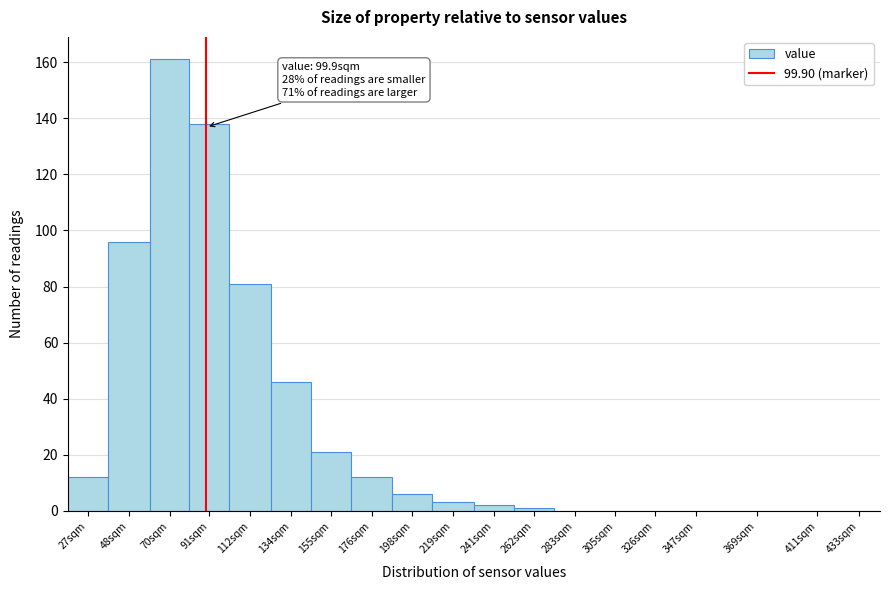

Reading right to left, transcribe all the data shown in this chart.

433sqm=0	411sqm=0	369sqm=0	347sqm=0	326sqm=0	305sqm=0	283sqm=0	262sqm=1	241sqm=2	219sqm=3	198sqm=6	176sqm=12	155sqm=21	134sqm=46	112sqm=81	91sqm=138	70sqm=161	48sqm=96	27sqm=12